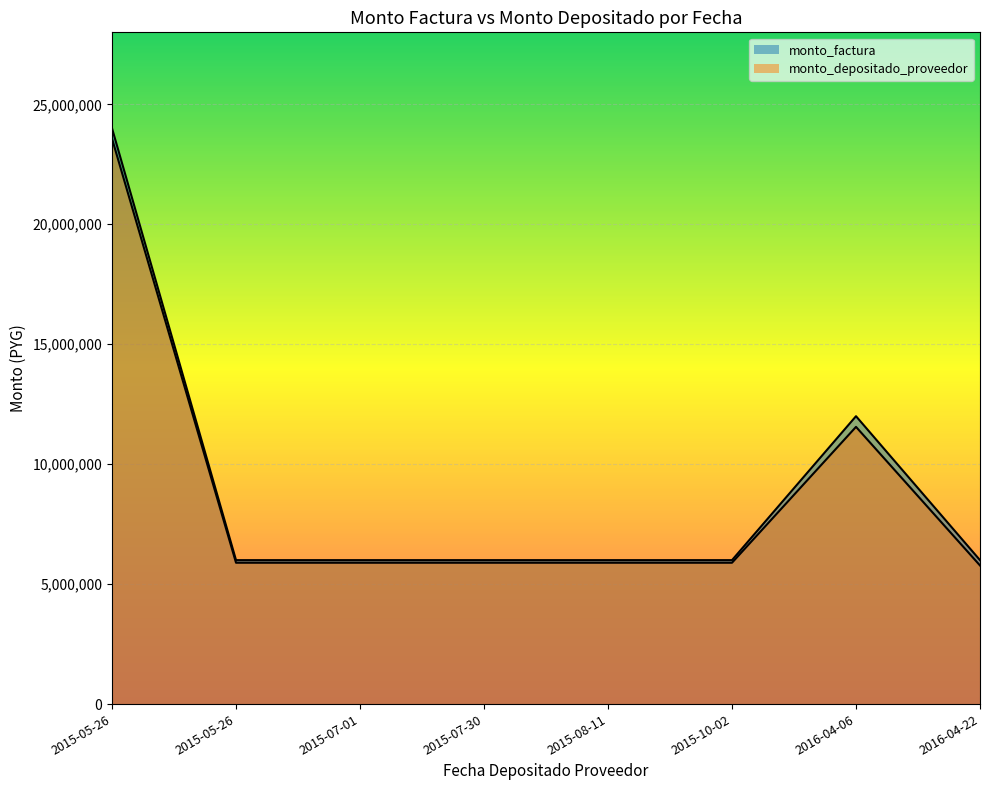

What is the maximum value shown in the chart?

24000000